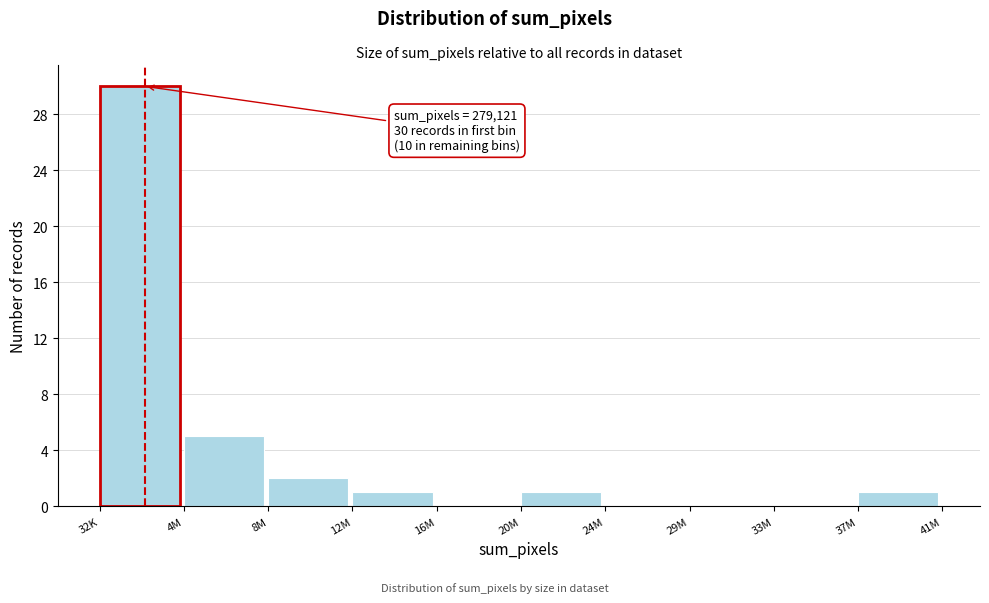

Reading left to right, list all the values displayed in this chart.

32K=30	4M=5	8M=2	12M=1	16M=0	20M=1	24M=0	29M=0	33M=0	37M=1